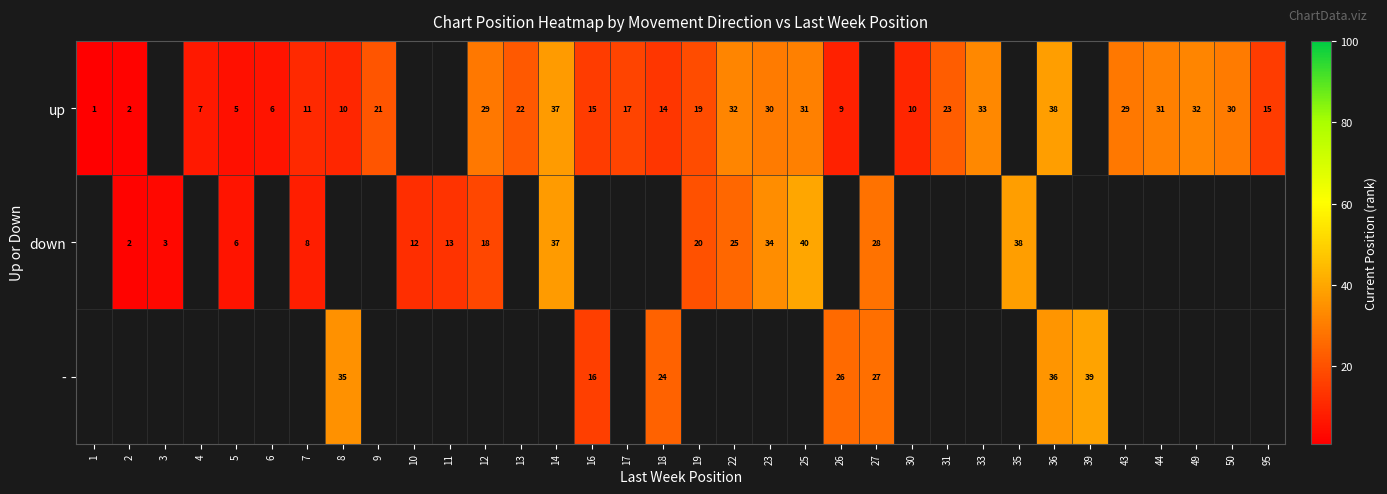

True or false: - has a value of 37 at 18.

False